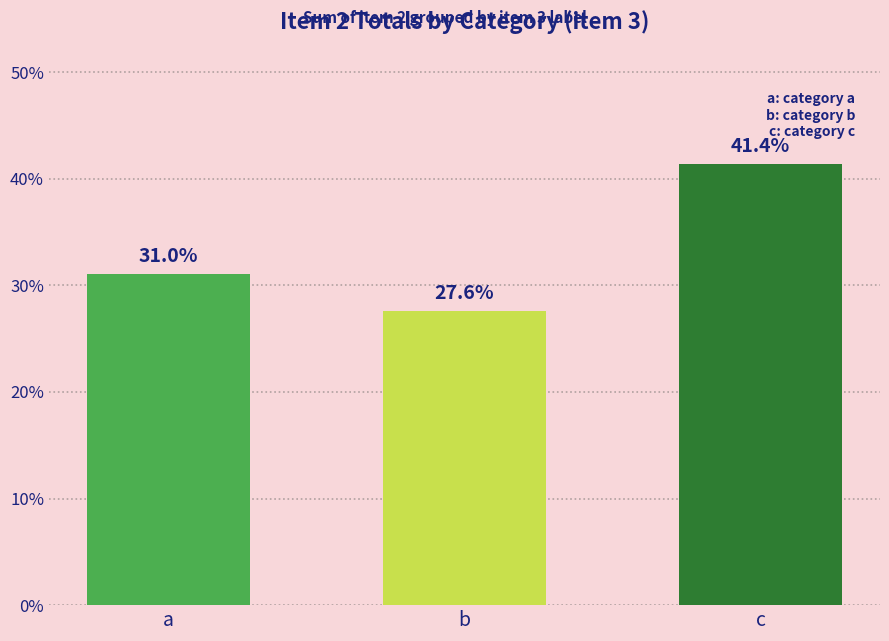

Rank the categories by value from lowest to highest.

b, a, c